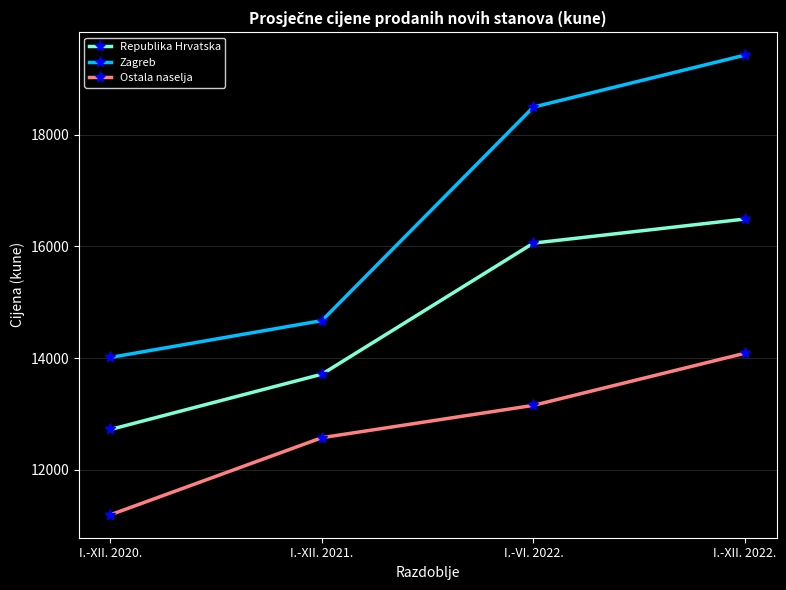

What are all the series names shown in the legend?

Republika Hrvatska, Zagreb, Ostala naselja